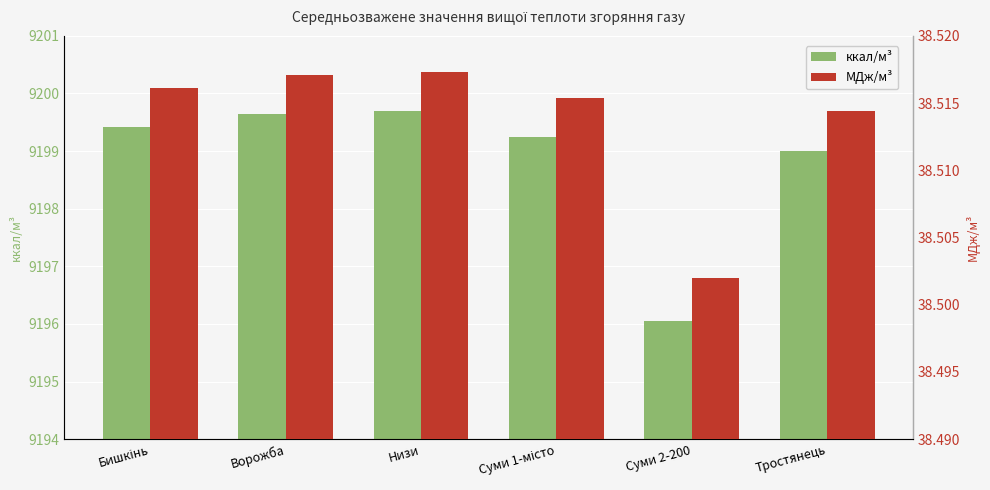

What are all the series names shown in the legend?

ккал/м³, МДж/м³